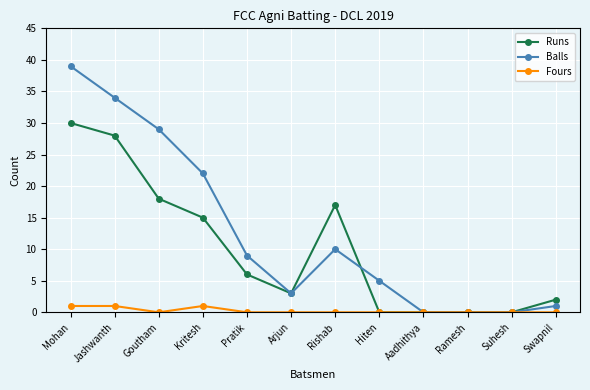

Reading left to right, transcribe all the data shown in this chart.

Runs: Mohan=30	Jashwanth=28	Goutham=18	Kritesh=15	Pratik=6	Arjun=3	Rishab=17	Hiten=0	Aadhithya=0	Ramesh=0	Suhesh=0	Swapnil=2
Balls: Mohan=39	Jashwanth=34	Goutham=29	Kritesh=22	Pratik=9	Arjun=3	Rishab=10	Hiten=5	Aadhithya=0	Ramesh=0	Suhesh=0	Swapnil=1
Fours: Mohan=1	Jashwanth=1	Goutham=0	Kritesh=1	Pratik=0	Arjun=0	Rishab=0	Hiten=0	Aadhithya=0	Ramesh=0	Suhesh=0	Swapnil=0